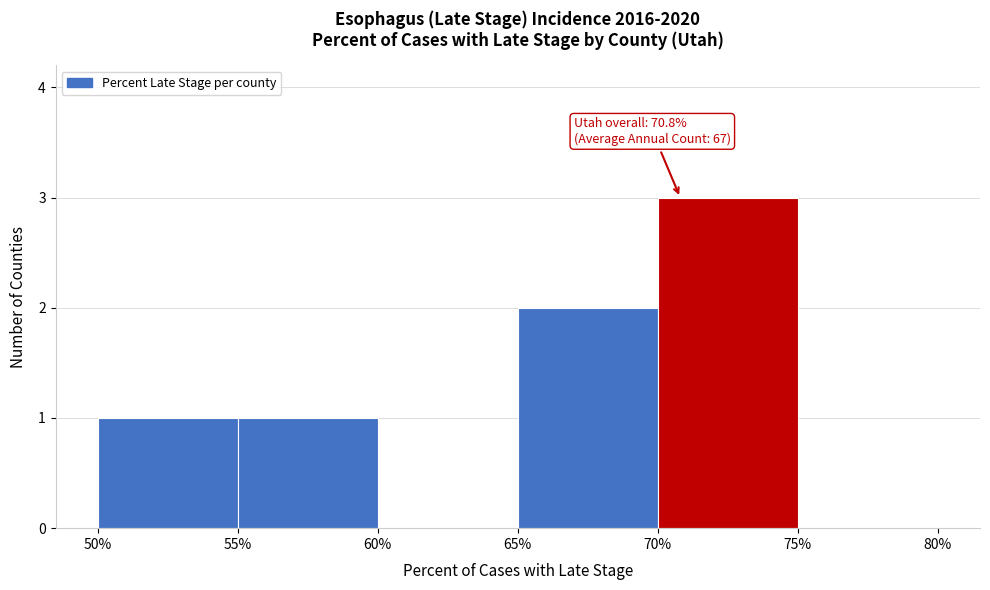

Which range on the x-axis has the tallest bar?

70% to 75%